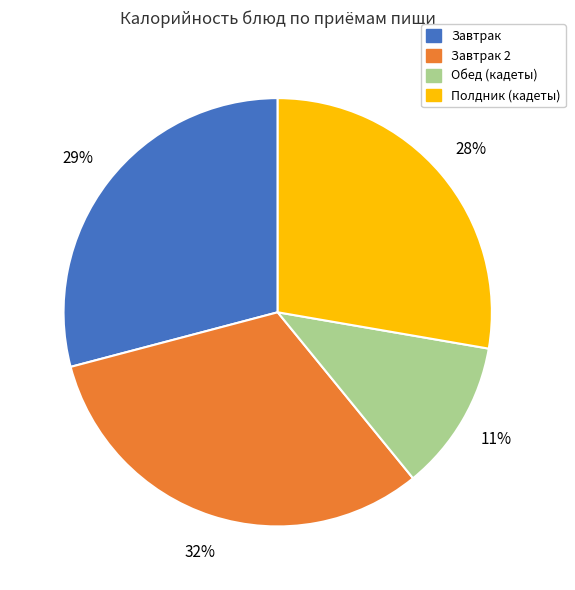

What is the ratio of the value at Полдник (кадеты) to the value at Завтрак?

1.0